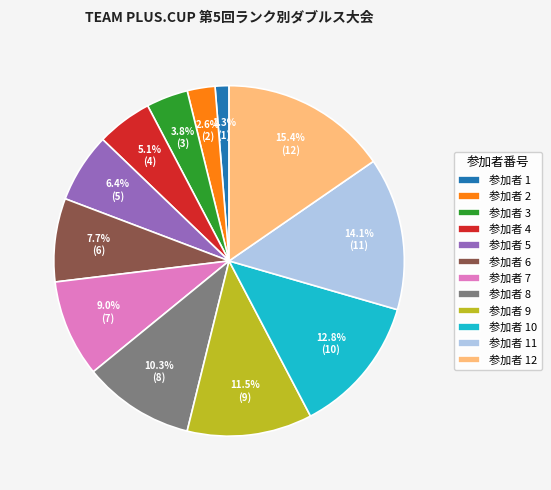

Rank the categories by value from highest to lowest.

参加者 12, 参加者 11, 参加者 10, 参加者 9, 参加者 8, 参加者 7, 参加者 6, 参加者 5, 参加者 4, 参加者 3, 参加者 2, 参加者 1